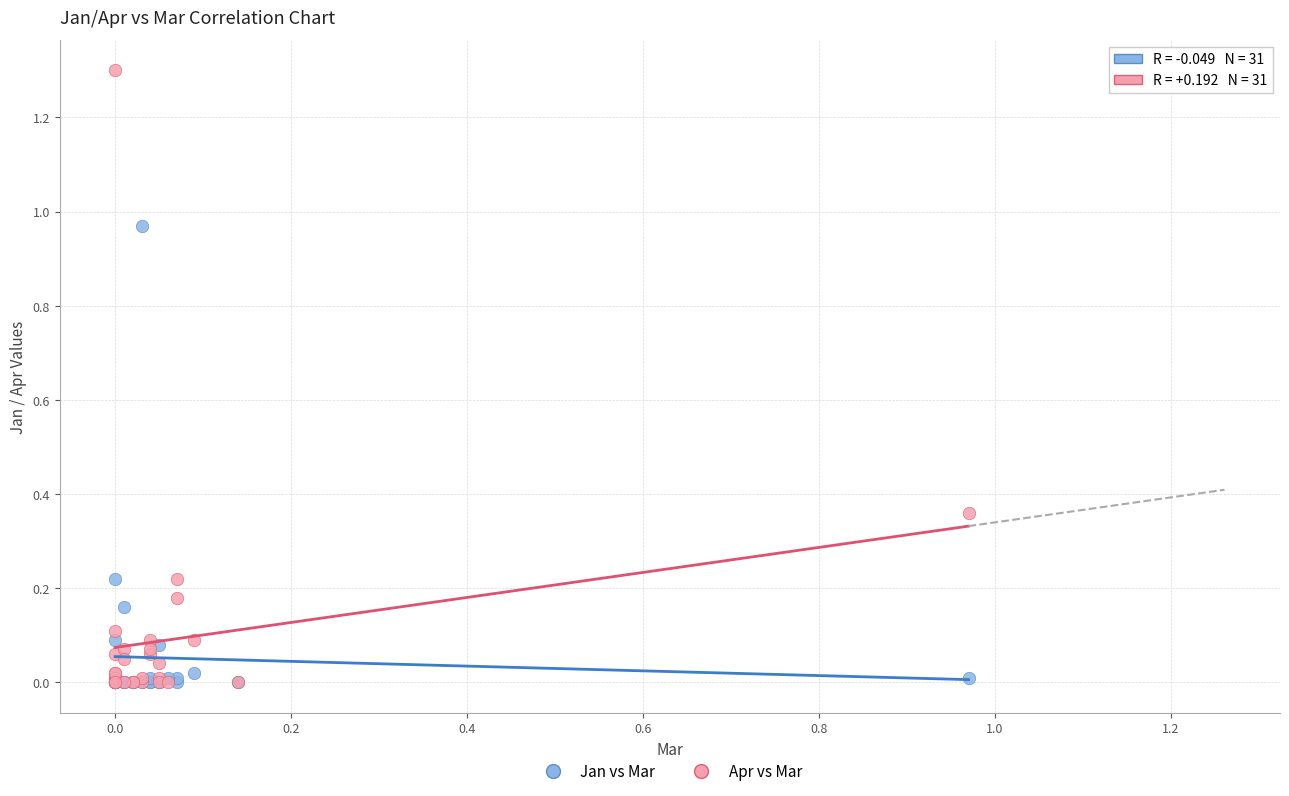

What are all the series names shown in the legend?

Jan vs Mar, Apr vs Mar